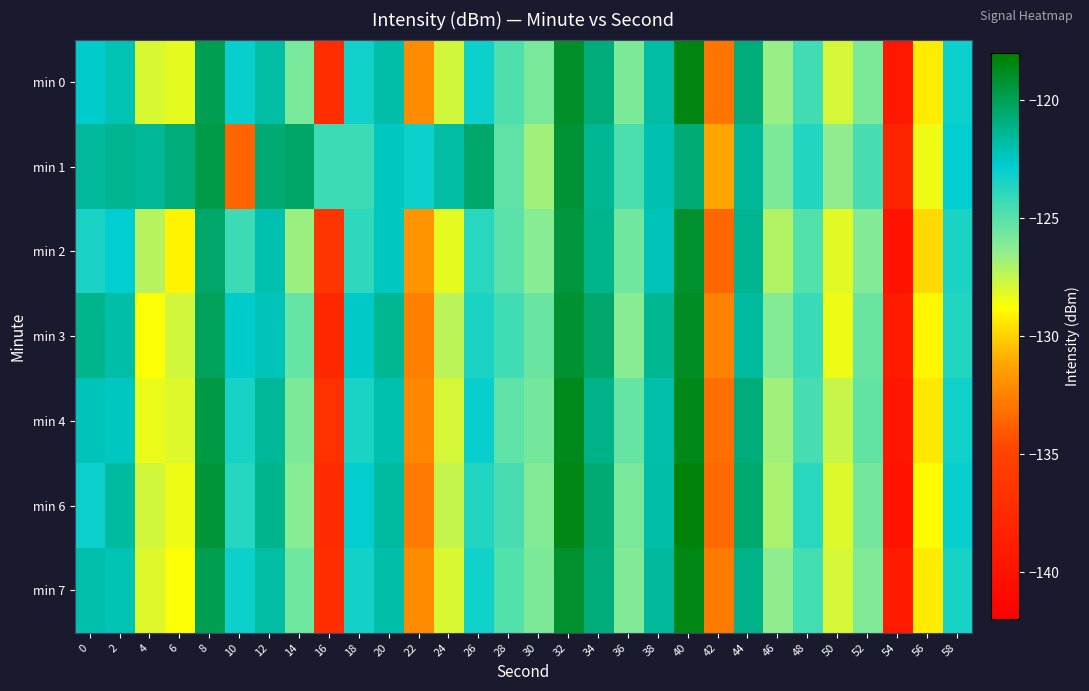

Between 48 and 24, which is larger?

48